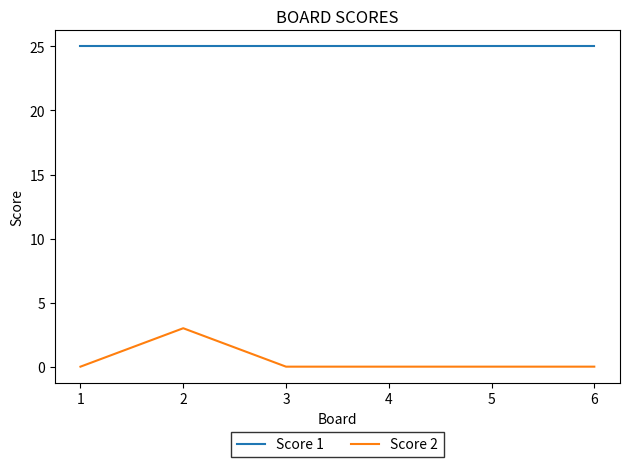

How many distinct data groups are displayed?

2